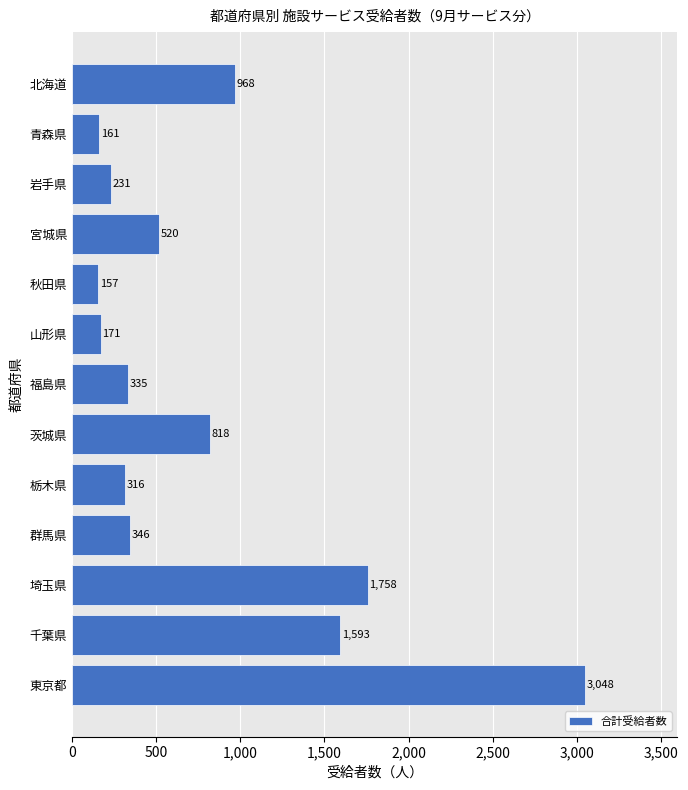

What is the sum of all values?

10422